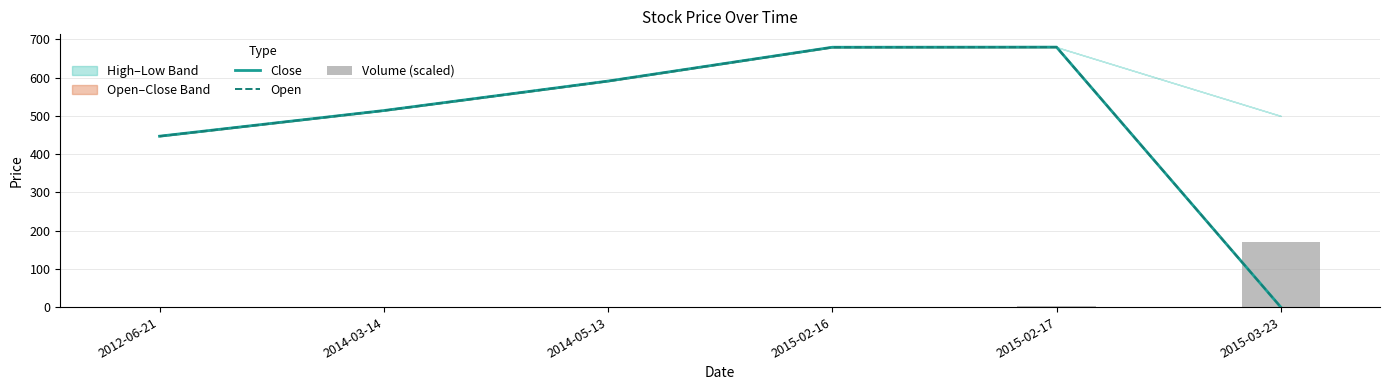

What are all the series names shown in the legend?

Close, Open, Volume (scaled)